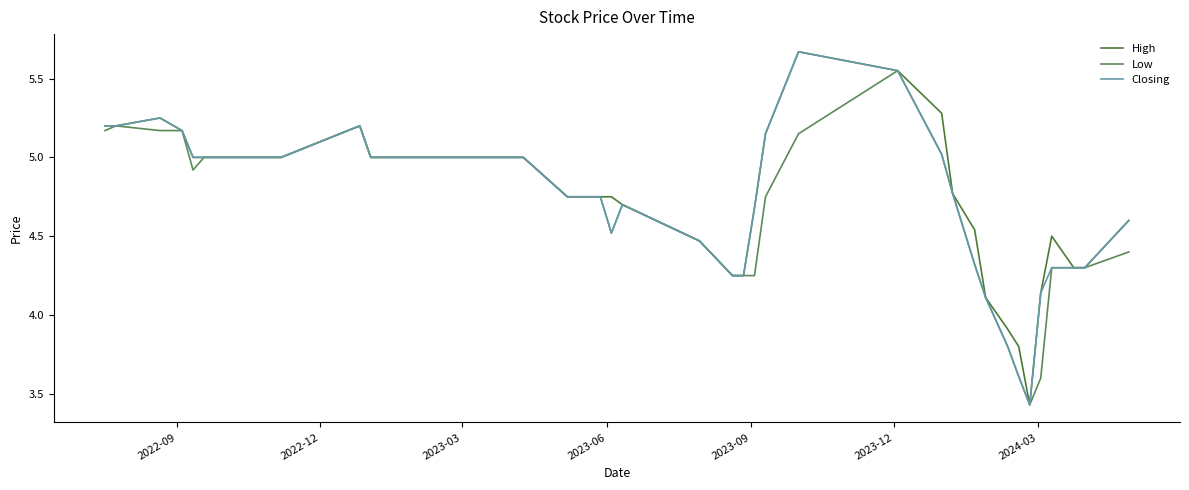

True or false: Closing and Low intersect in this chart.

False